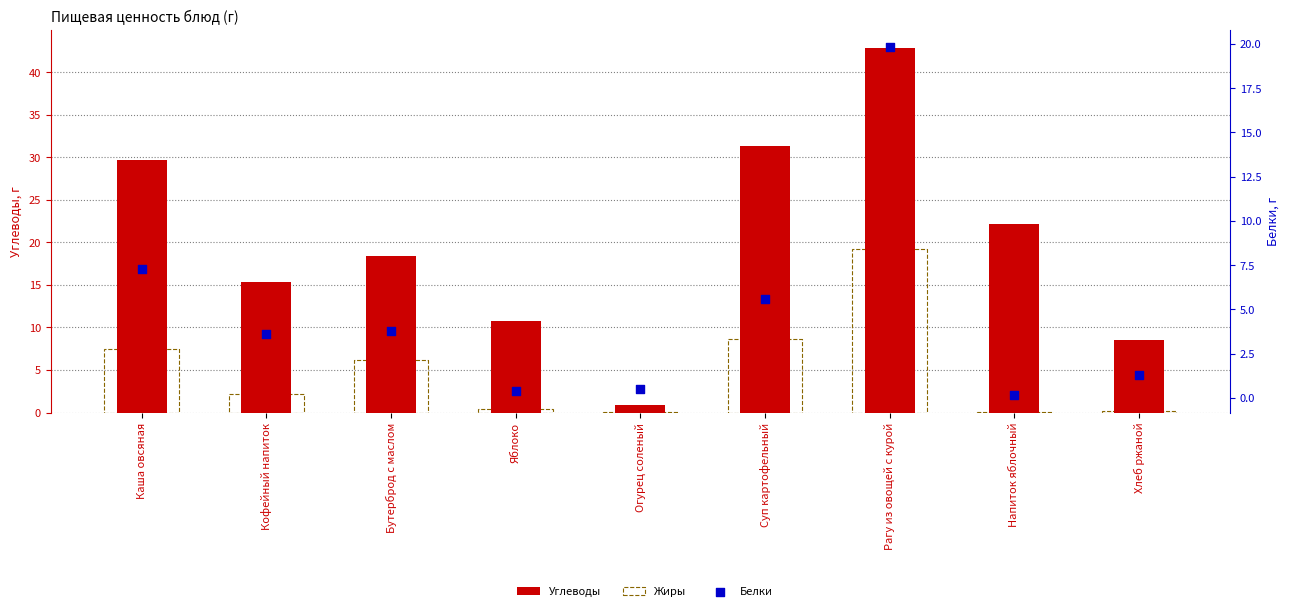

At which category is the sum across all series the highest?

Рагу из овощей с курой